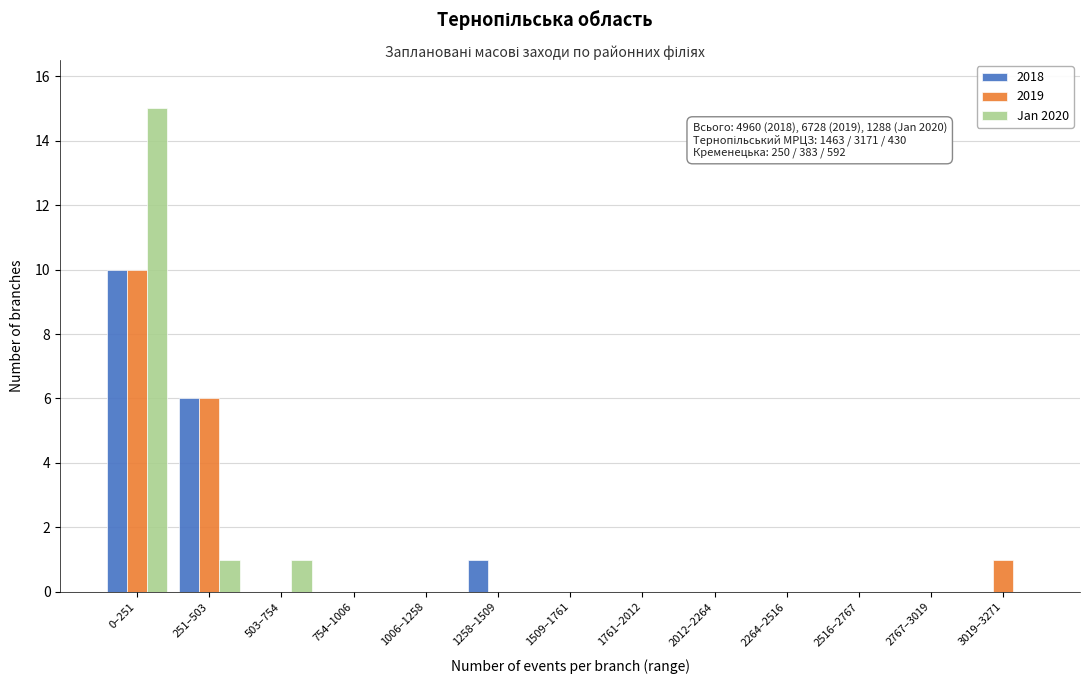

Which category has the highest value in the 2018 series?

0–251